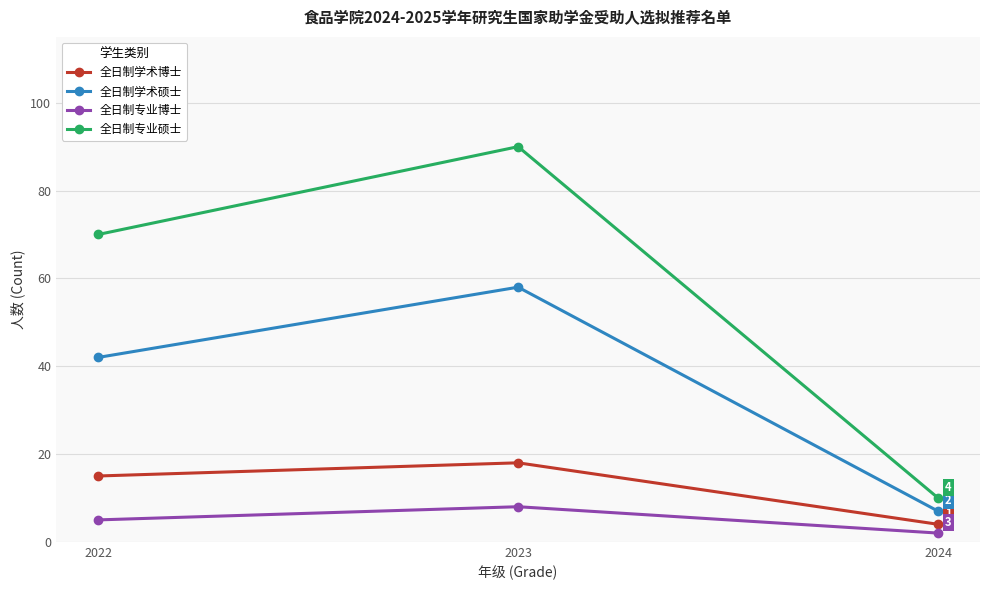

Rank the categories by 全日制学术博士 value from highest to lowest.

2023, 2022, 2024